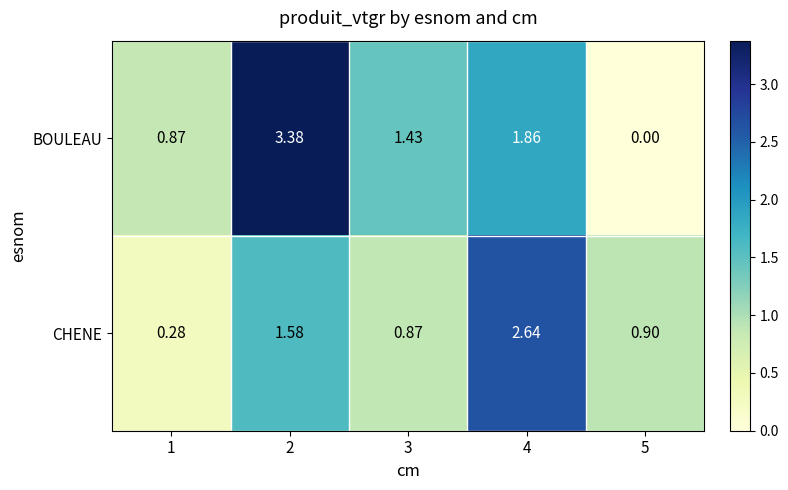

Which series has the largest total across all categories?

BOULEAU